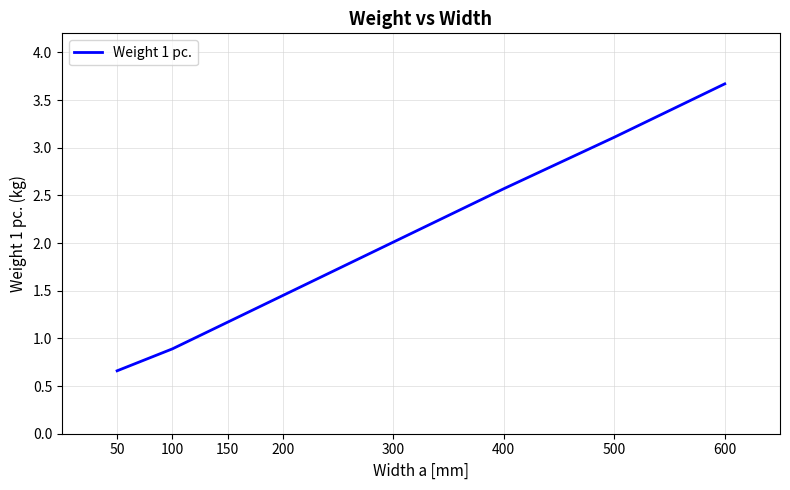

How many lines are shown in the chart?

1